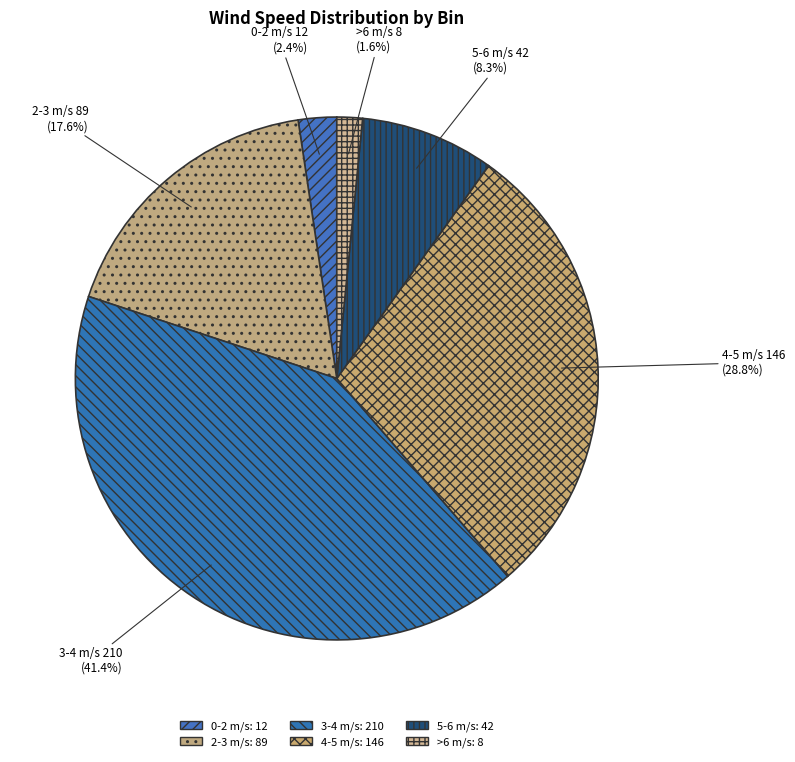

Count the number of slices in the pie.

6